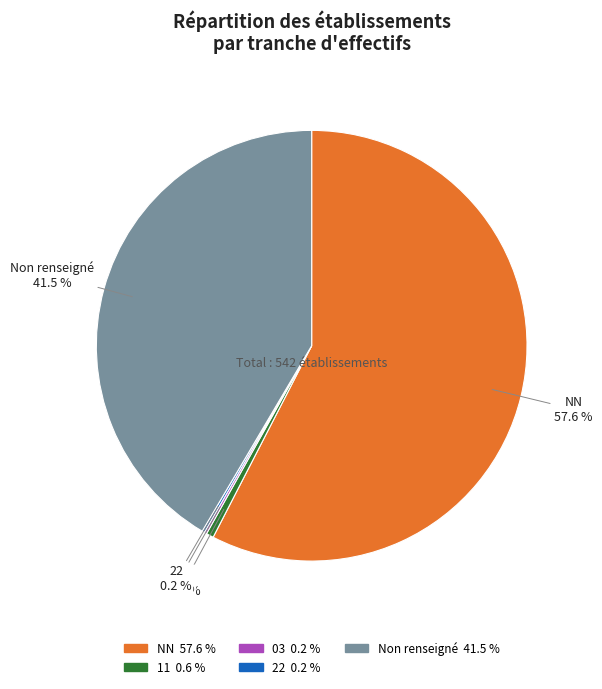

Is there a majority slice in this chart?

Yes